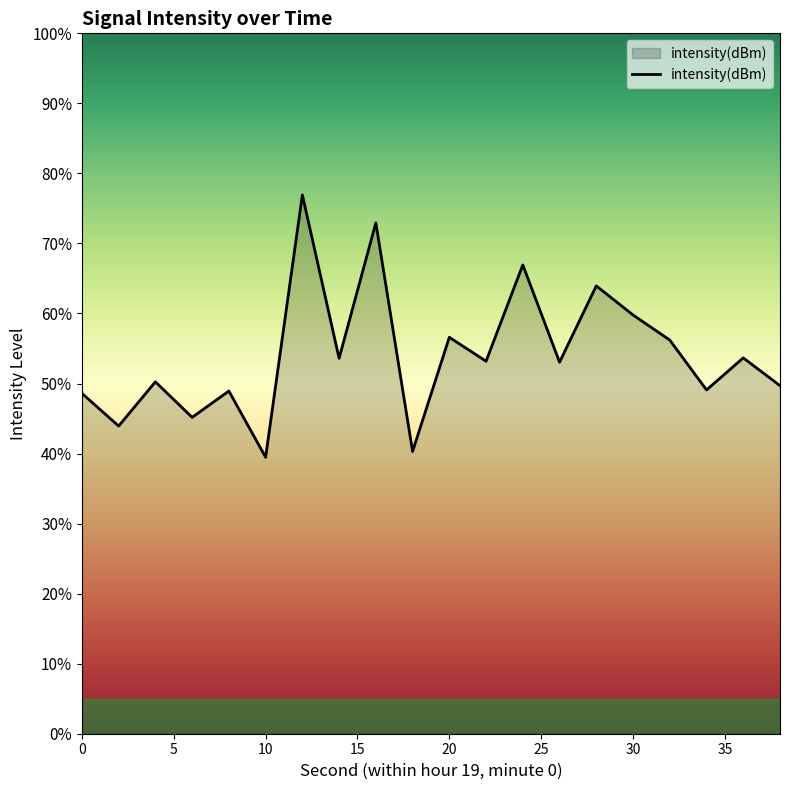

How many points are lower than both their immediate neighbors (excluding endpoints)?

8